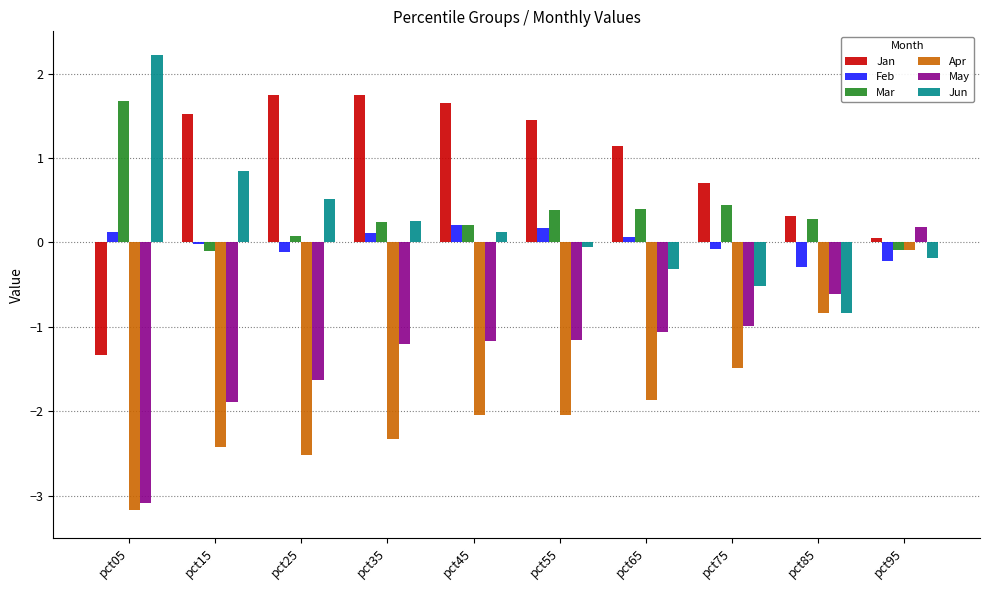

How many data points does each series have?

10